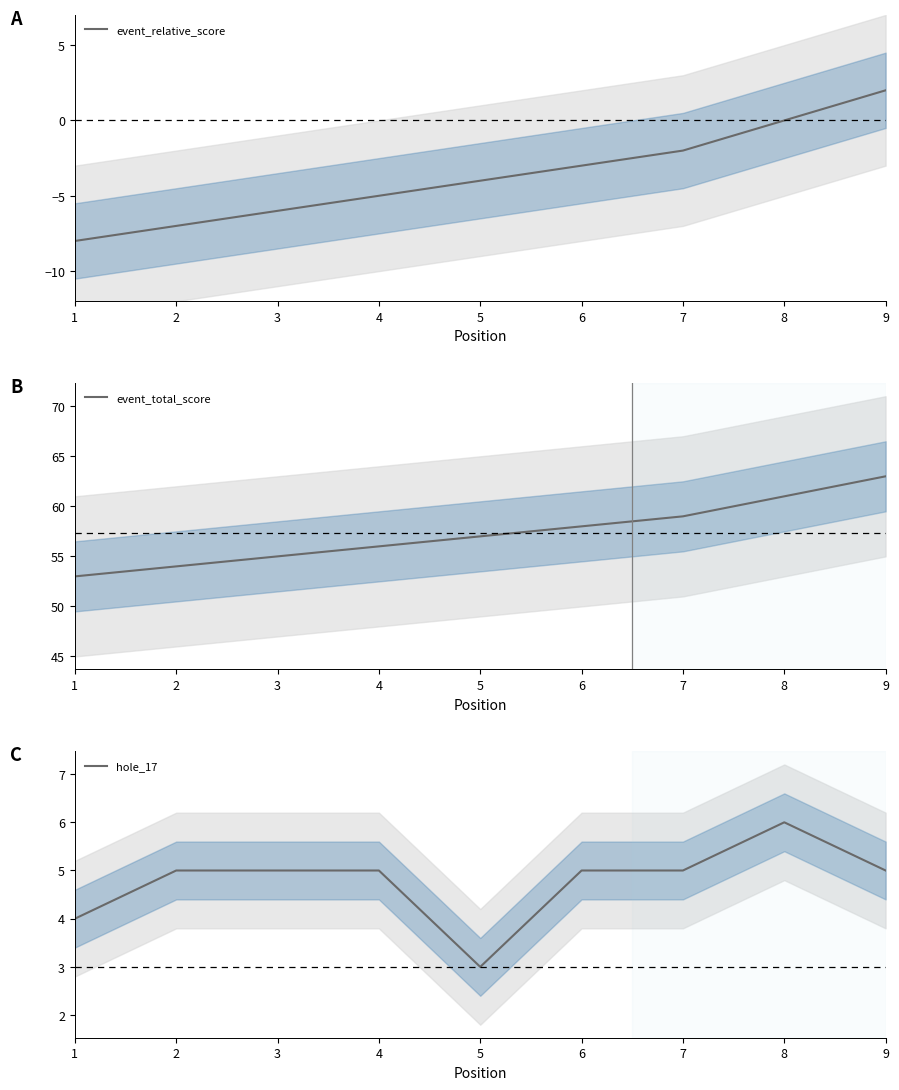

True or false: event_relative_score has more than 1 interior local peaks.

False